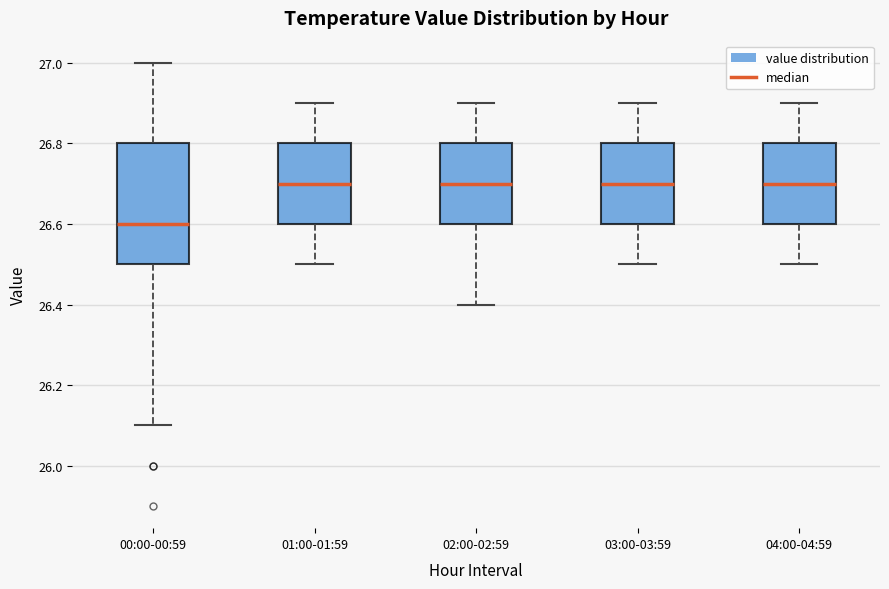

Where does the lower whisker of the box for 03:00-03:59 end on the y-axis? The values are not printed on the chart, so give them approximately, as read against the axis.

26.5